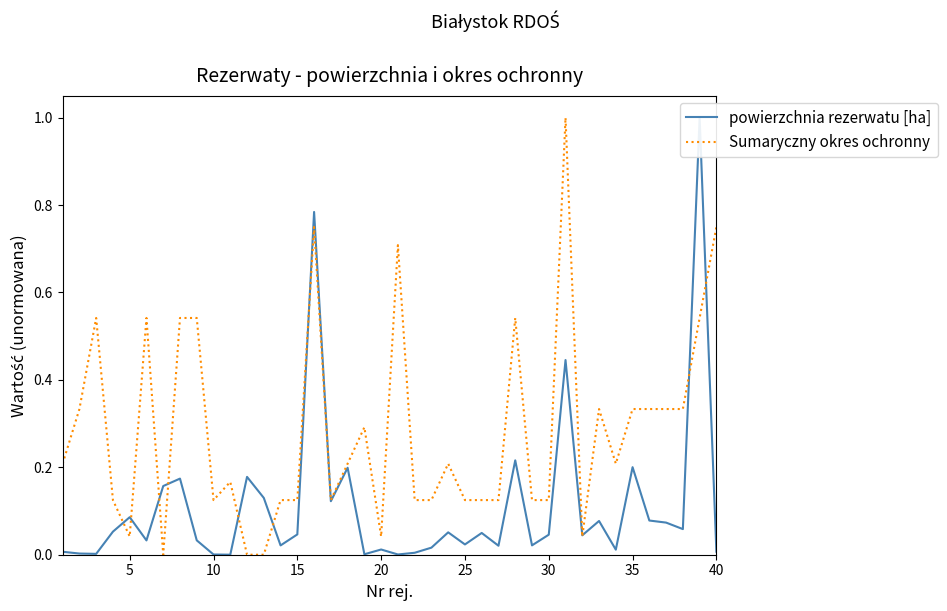

True or false: Sumaryczny okres ochronny has more than 2 interior local peaks.

True